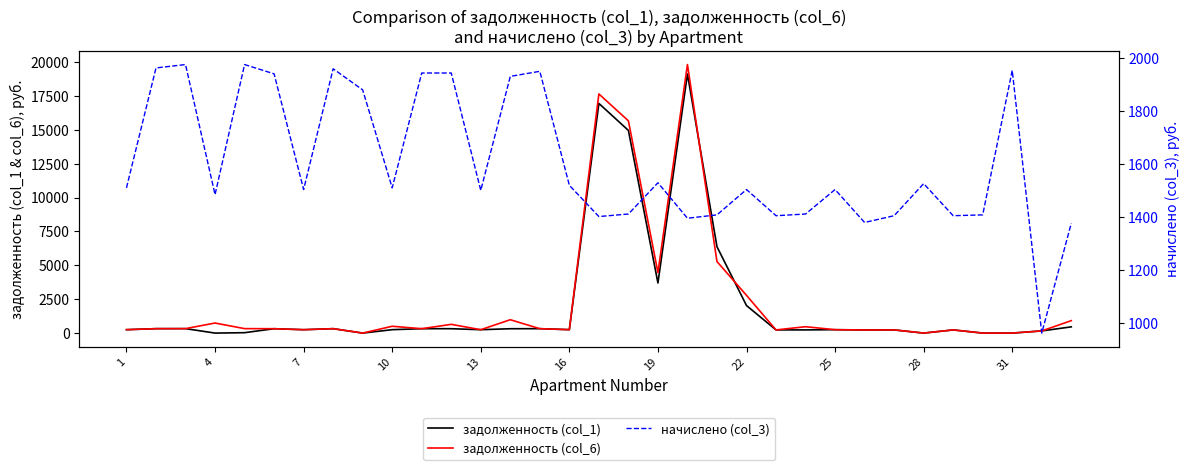

Which series has the largest total across all categories?

задолженность (col_6)